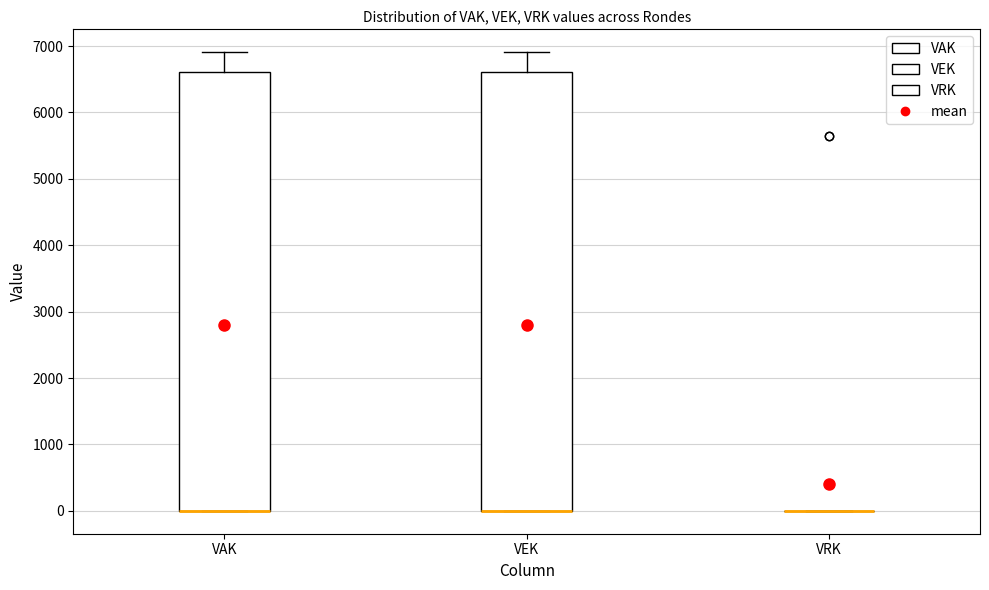

Where is the lower edge of the box for VAK on the y-axis? The values are not printed on the chart, so give them approximately, as read against the axis.

0